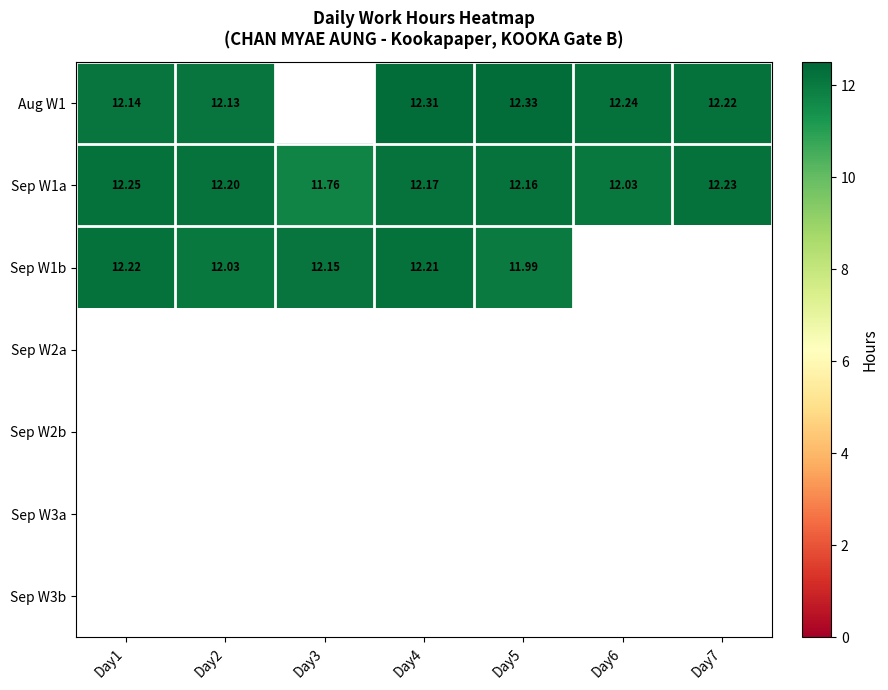

What is the difference between the maximum and second lowest values in the Sep W1a series?

0.2